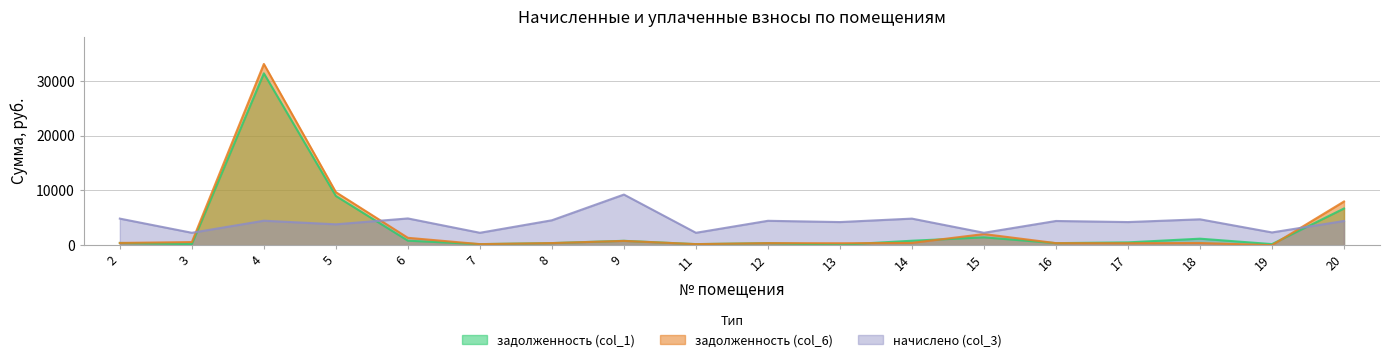

Where is the first local maximum for задолженность (col_1)?

4